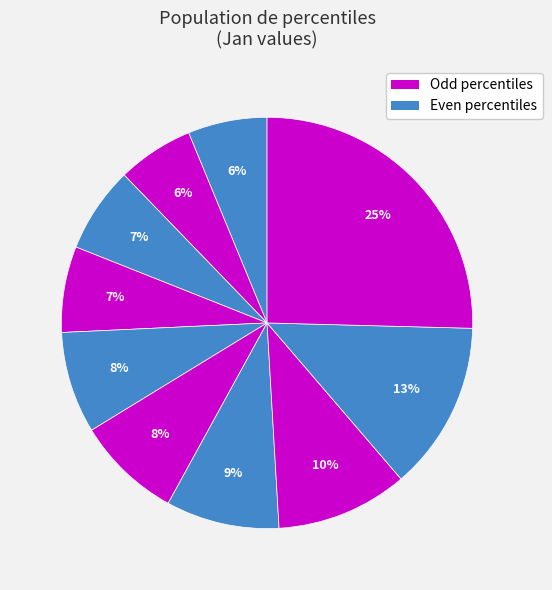

Which slice is the smallest?

pct15